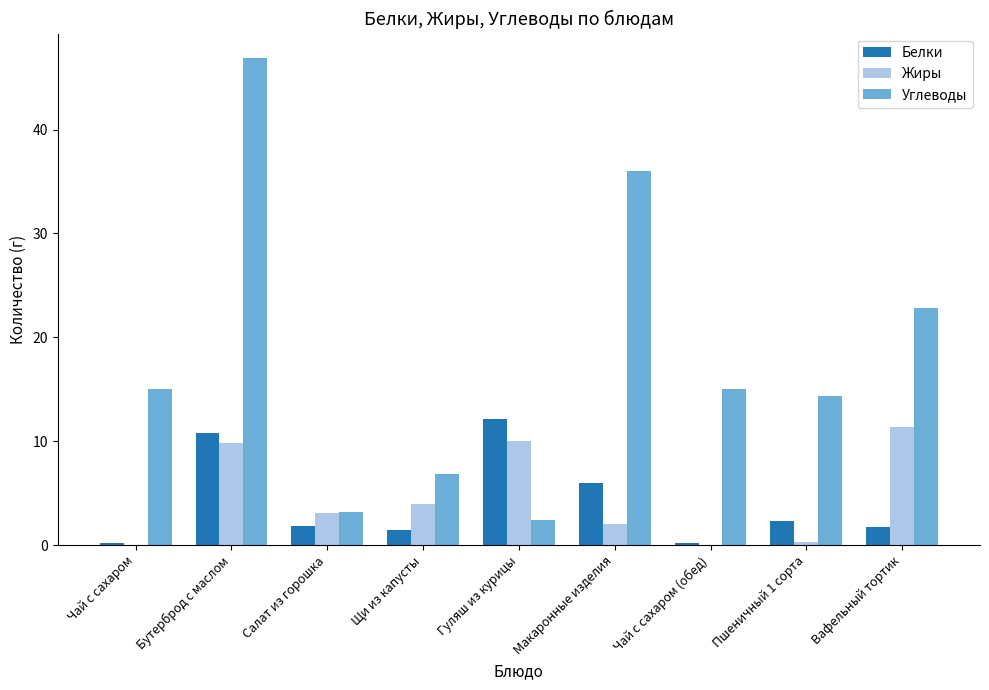

The value of Углеводы at Чай с сахаром is 15.0. True or false?

True